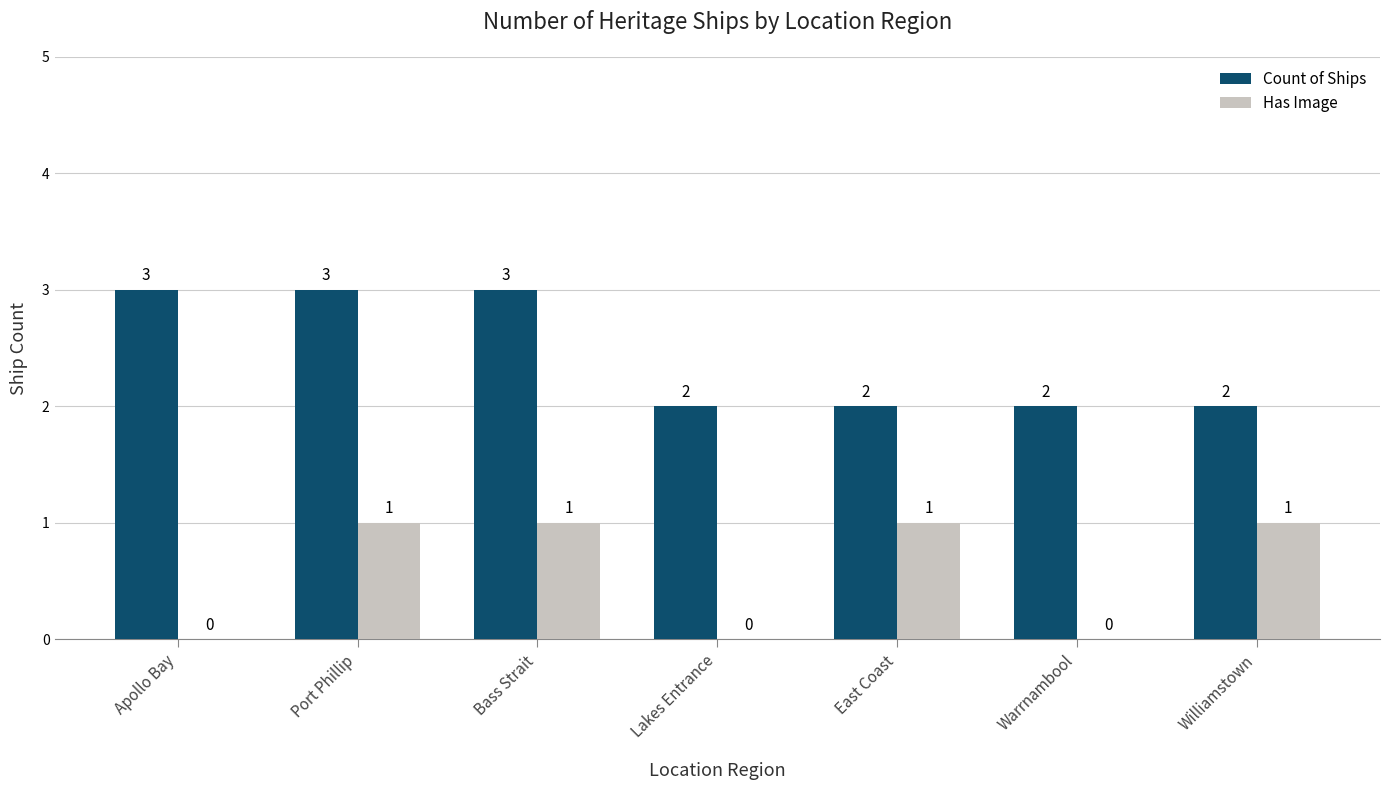

Are the bars horizontal?

No